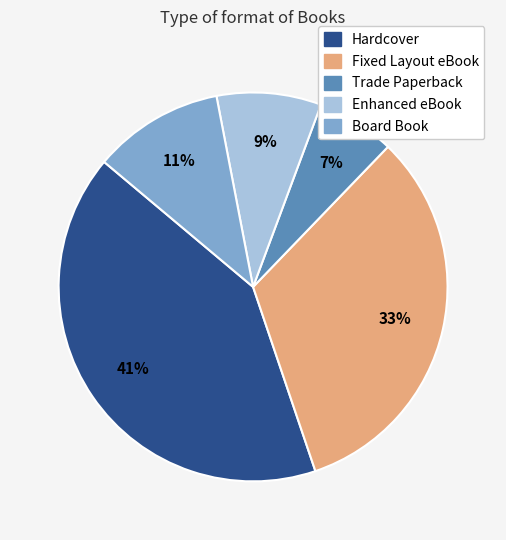

Which category has the smallest portion of the pie?

Trade Paperback